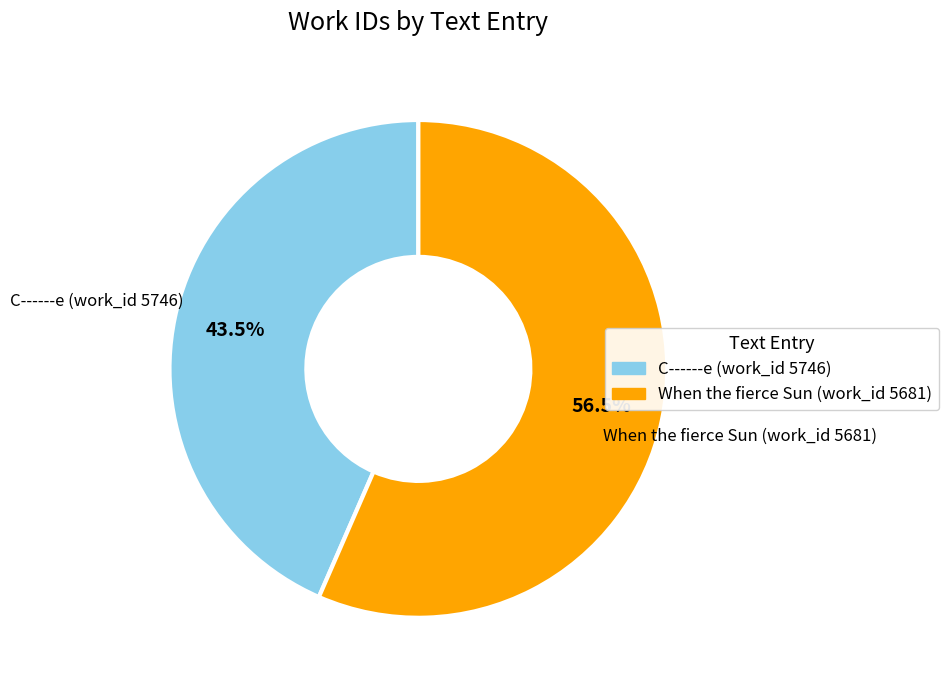

The C------e (work_id 5746) slice represents 57% of the pie. True or false?

False